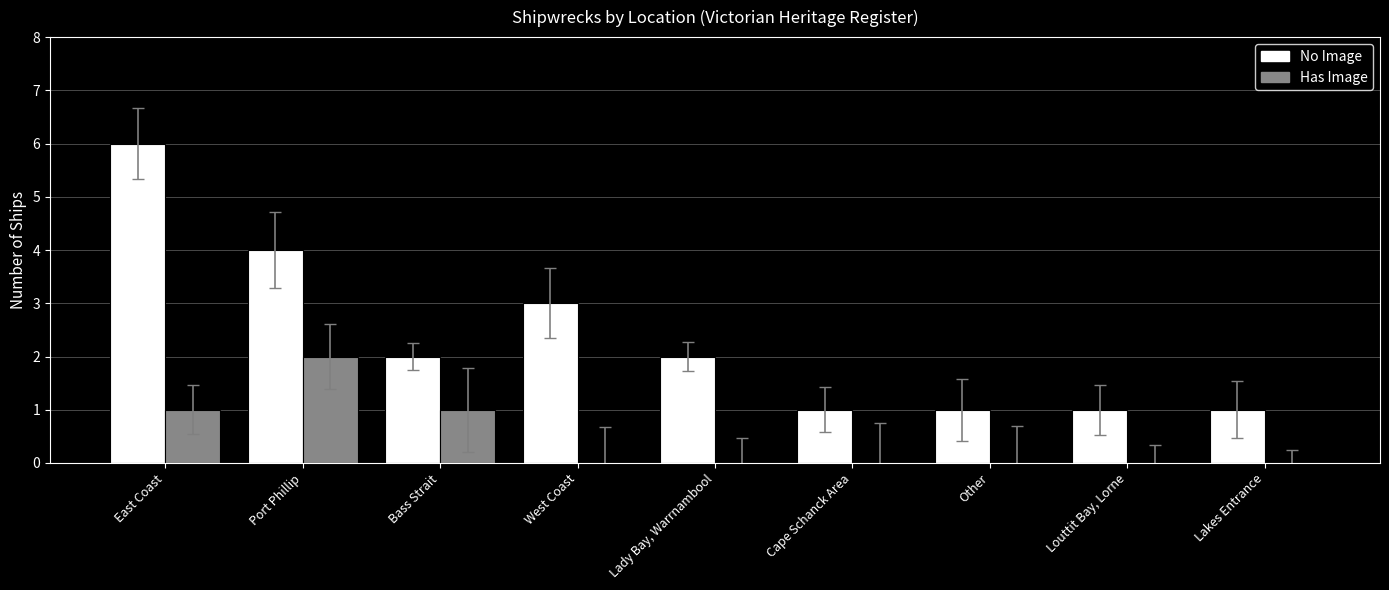

Does the chart contain stacked bars?

No